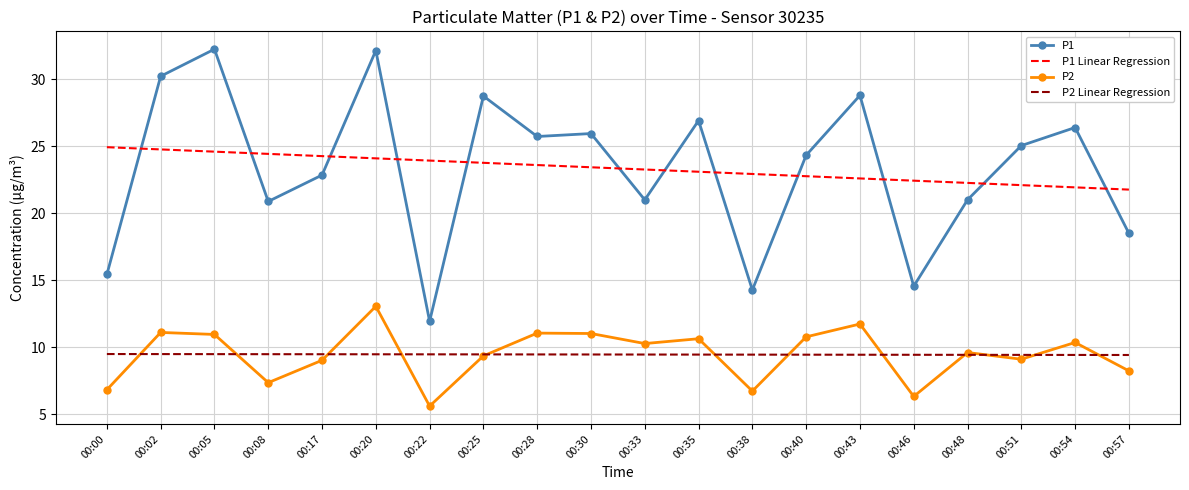

What is the maximum value for P1 Linear Regression?

24.9